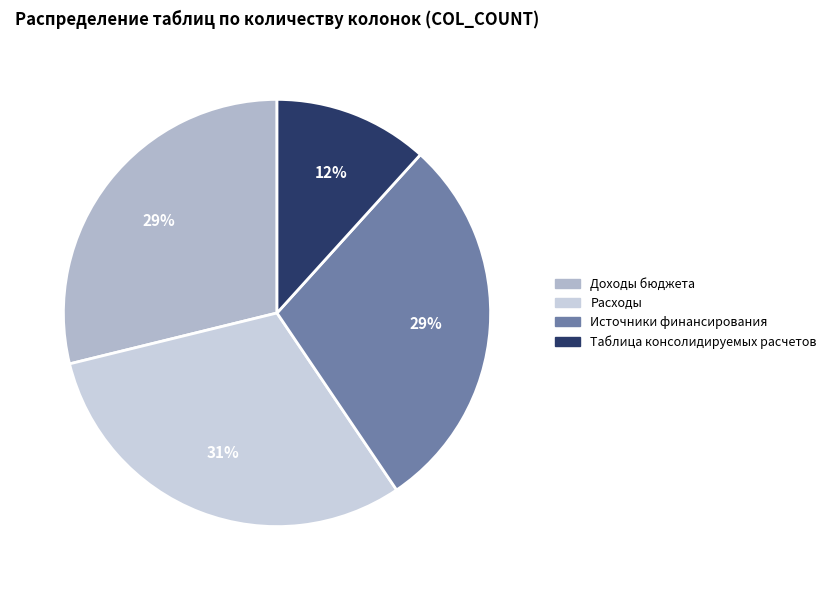

What is the change in value from Доходы бюджета to Расходы?

+2